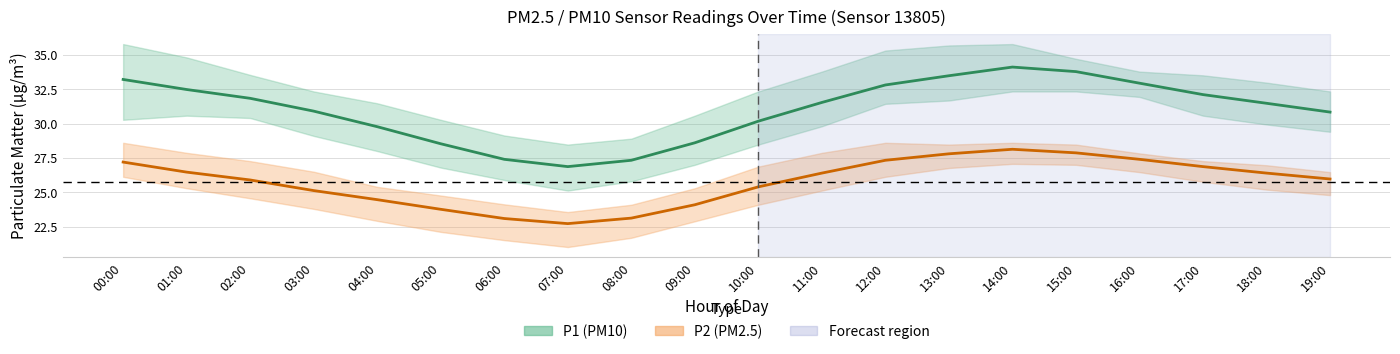

Rank the series at 09:00 from highest to lowest value.

P1 (PM10), P2 (PM2.5)